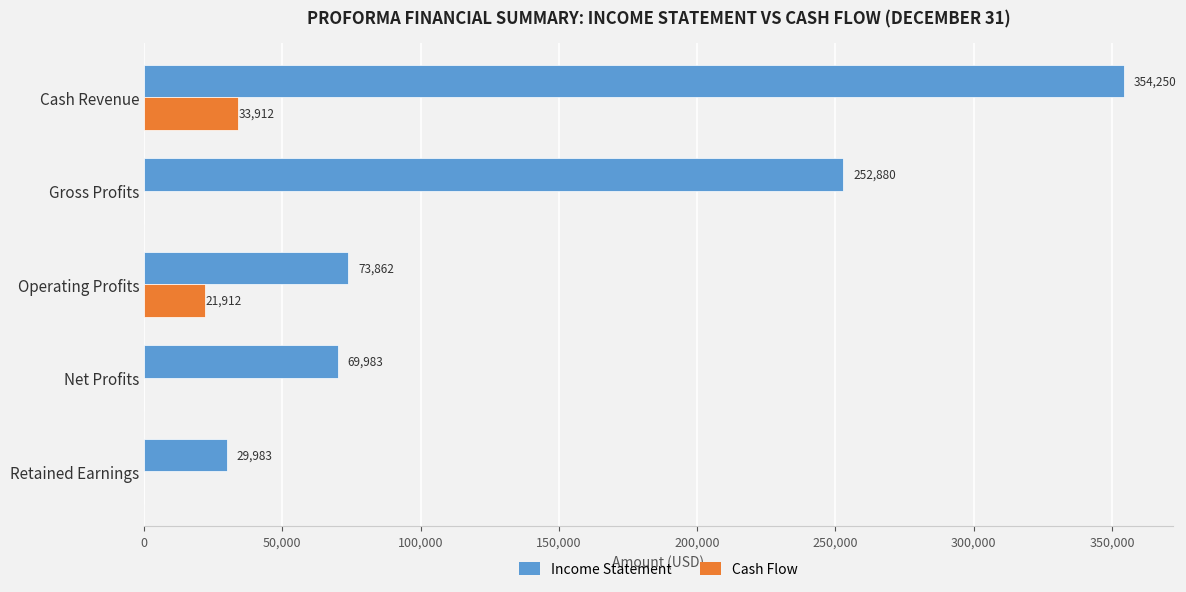

Is it true that Income Statement equals 69982.7 at Net Profits?

True